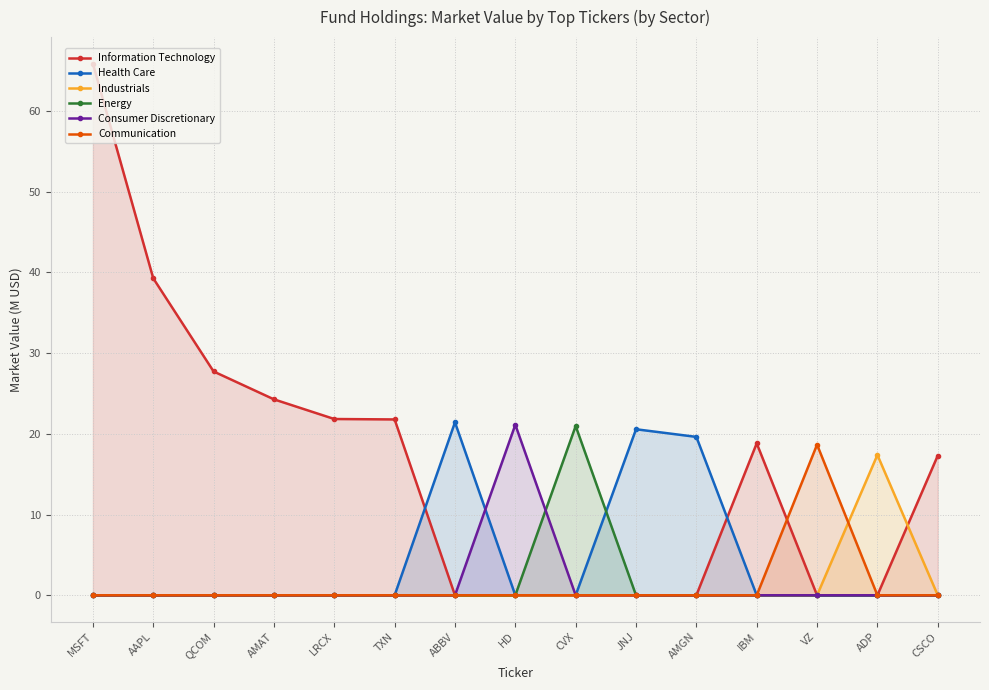

List the series in order of their peak value, highest first.

Information Technology, Health Care, Consumer Discretionary, Energy, Communication, Industrials